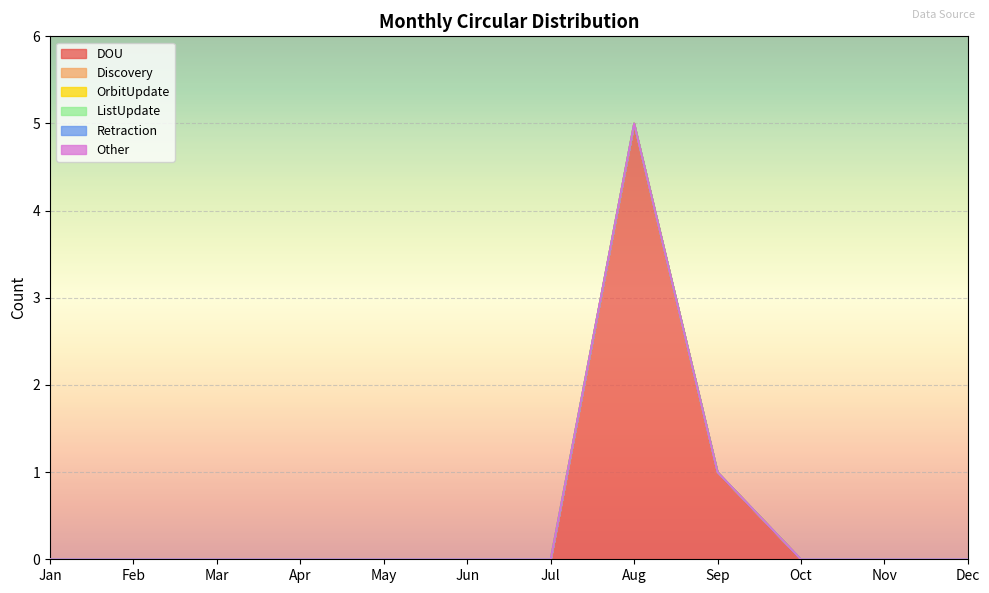

Which category has the highest value in the OrbitUpdate series?

Jan